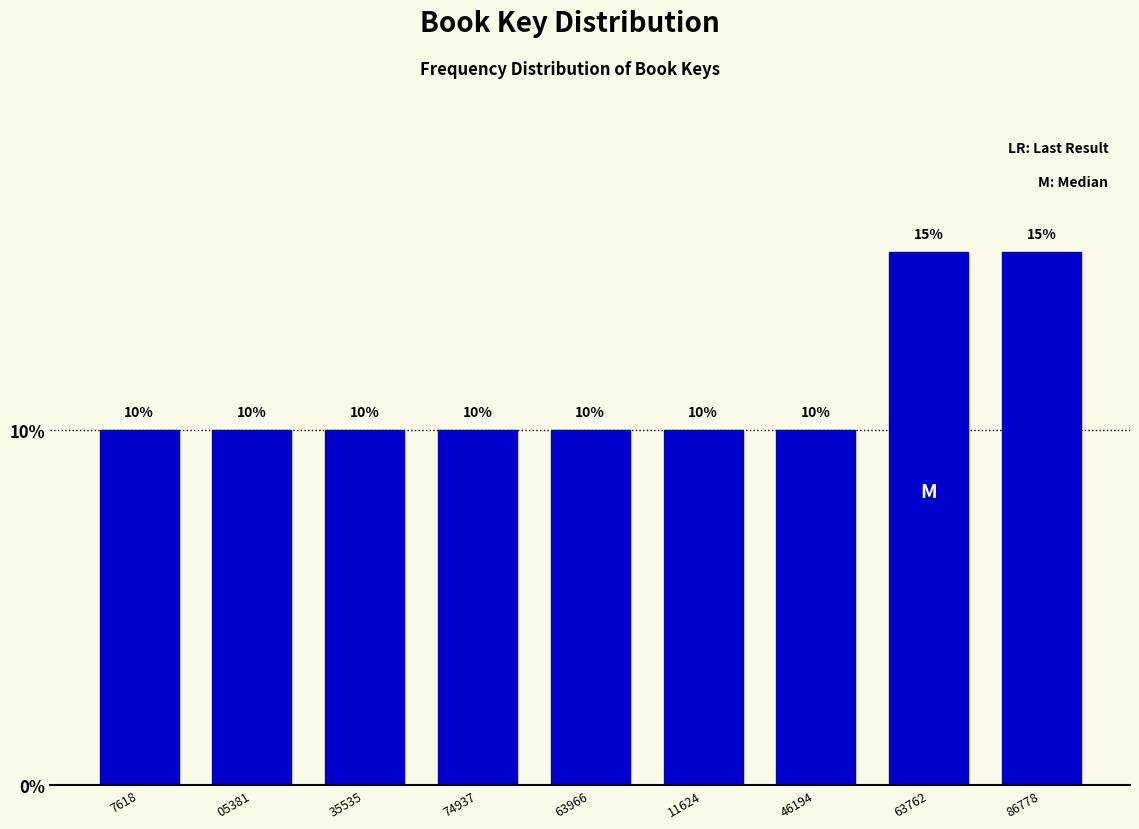

Reading left to right, transcribe all the data shown in this chart.

10	10	10	10	10	10	10	15	15